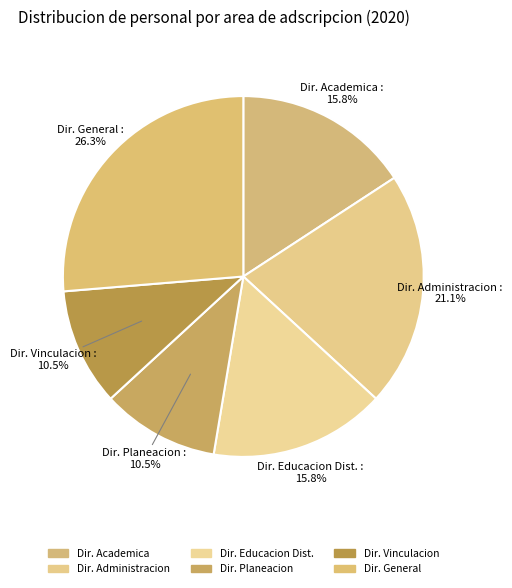

What is the largest slice in the pie chart?

Dir. General